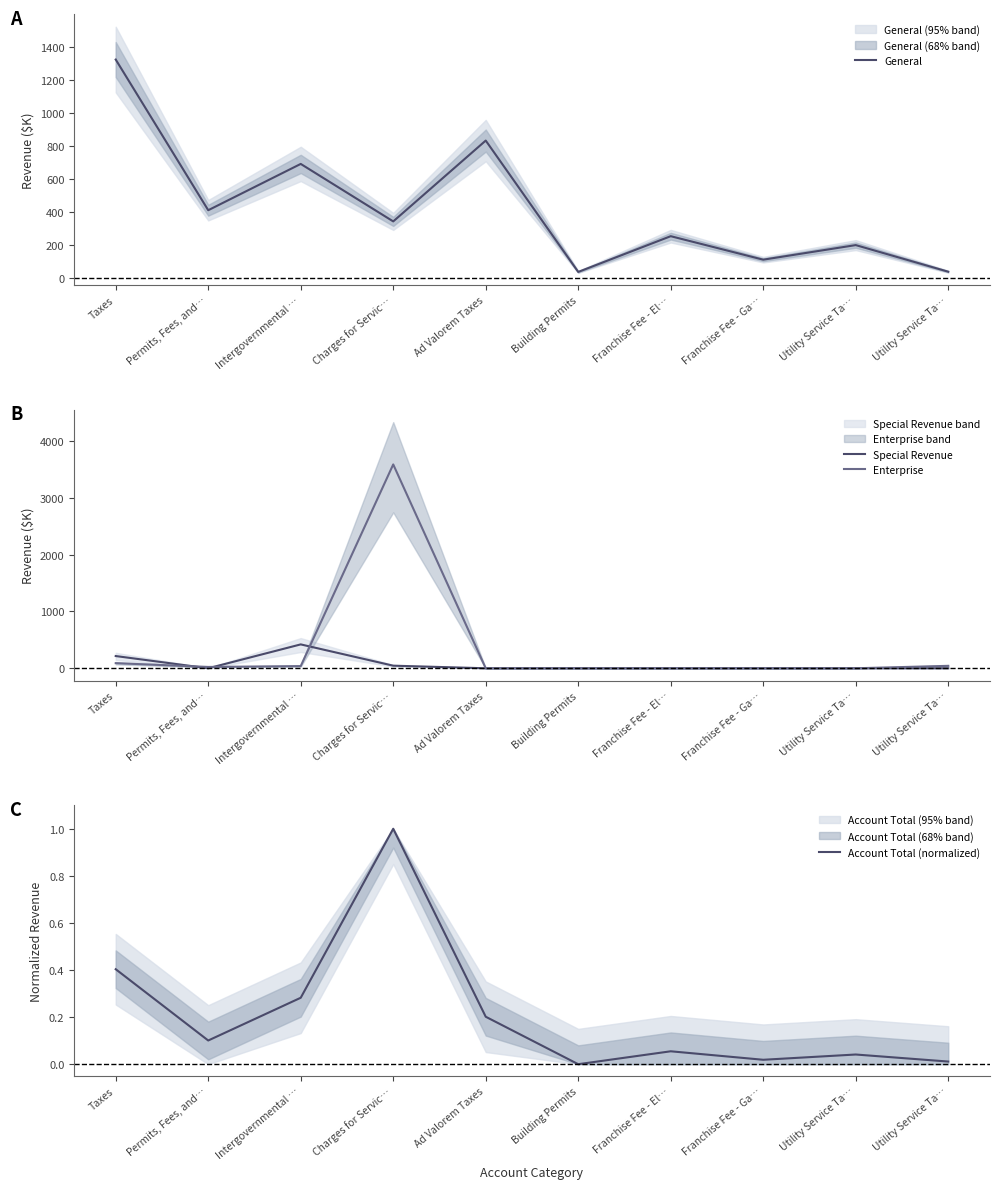

What are all the series names shown in the legend?

General, Special Revenue, Enterprise, Account Total (normalized)